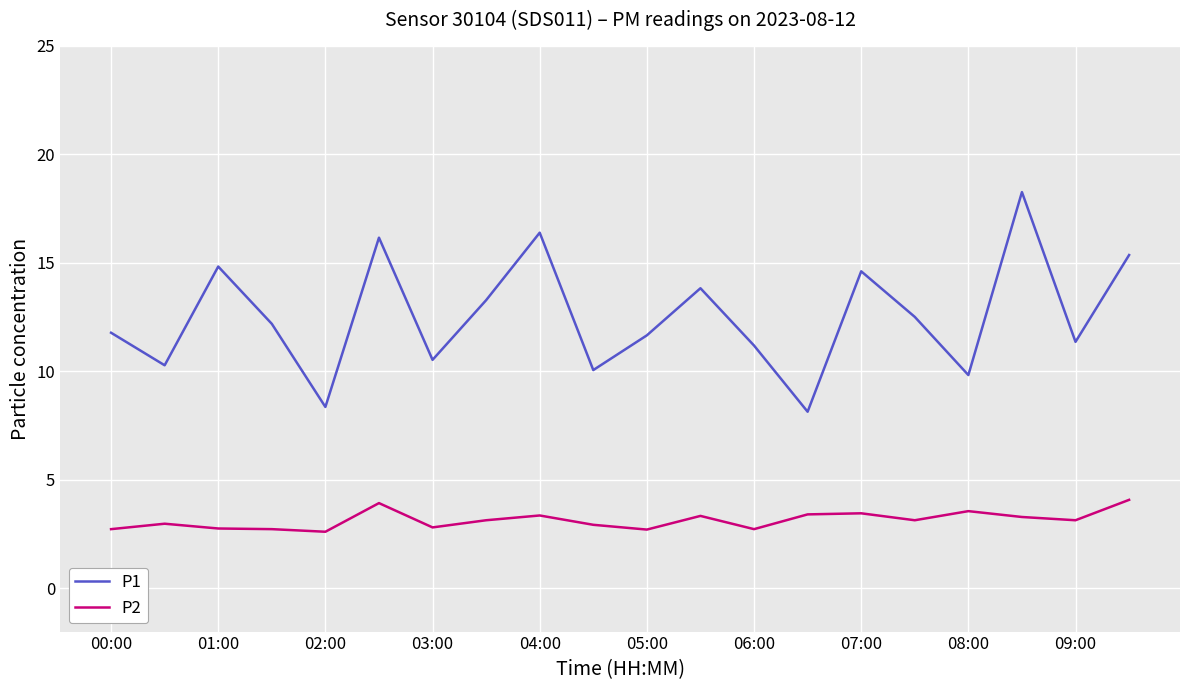

What are all the series names shown in the legend?

P1, P2